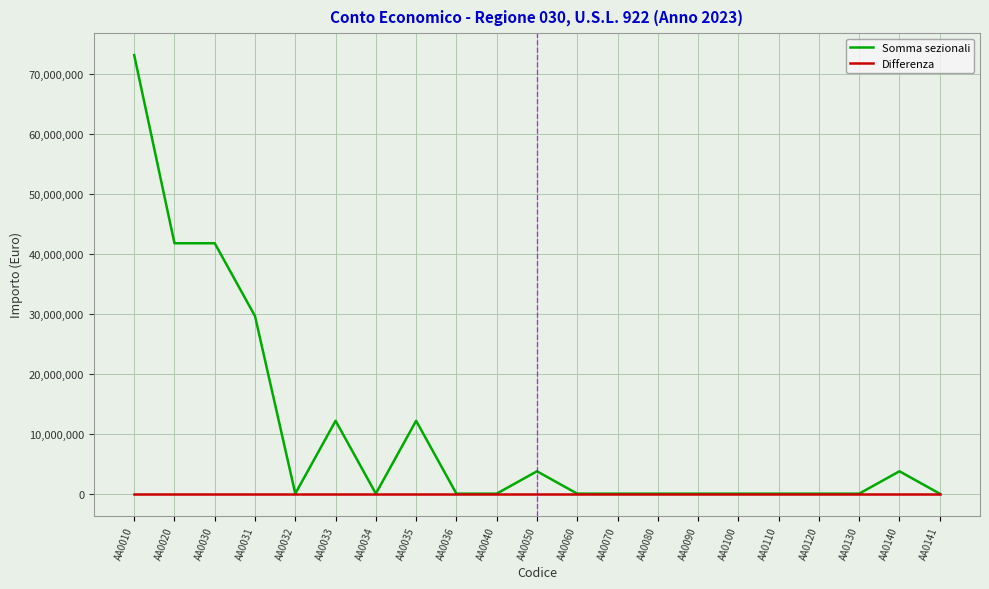

What is the approximate value of Somma sezionali at AA0035, to the nearest 50?

12148800